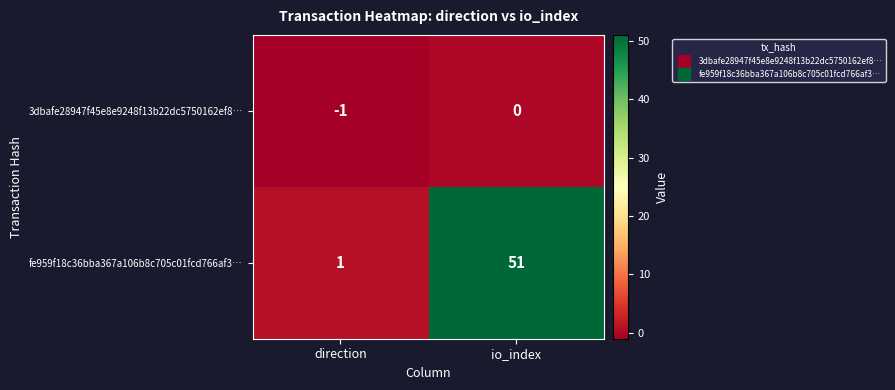

What is the spread (max minus min) of values at io_index?

51